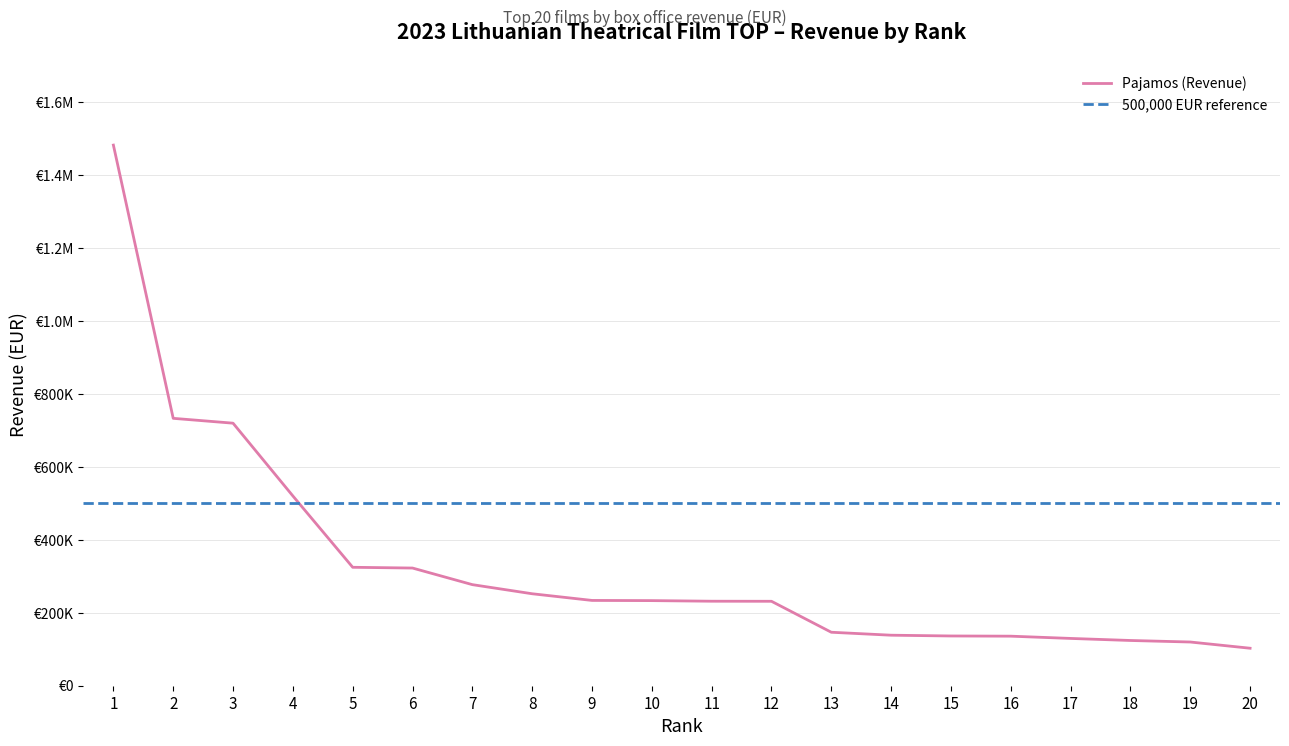

List the labels in order of value, smallest first.

20, 19, 18, 17, 16, 15, 14, 13, 12, 11, 10, 9, 8, 7, 6, 5, 4, 3, 2, 1